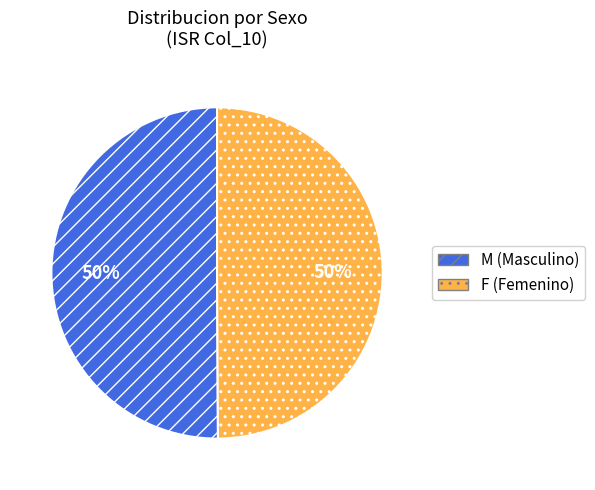

What percentage is the F (Femenino) slice, to the nearest percent?

50%